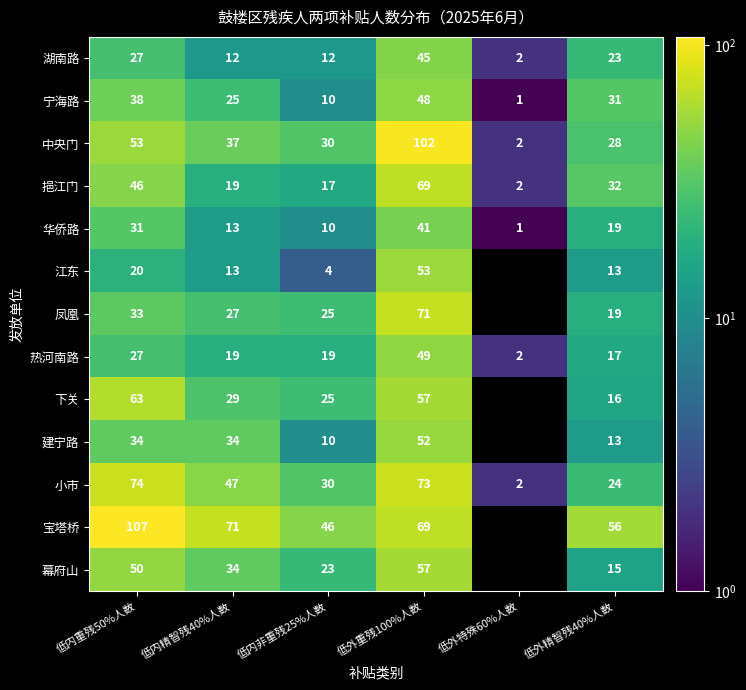

Is the value of 挹江门 at 低外重残100%人数 greater than the value of 宝塔桥 at 低内重残50%人数?

No